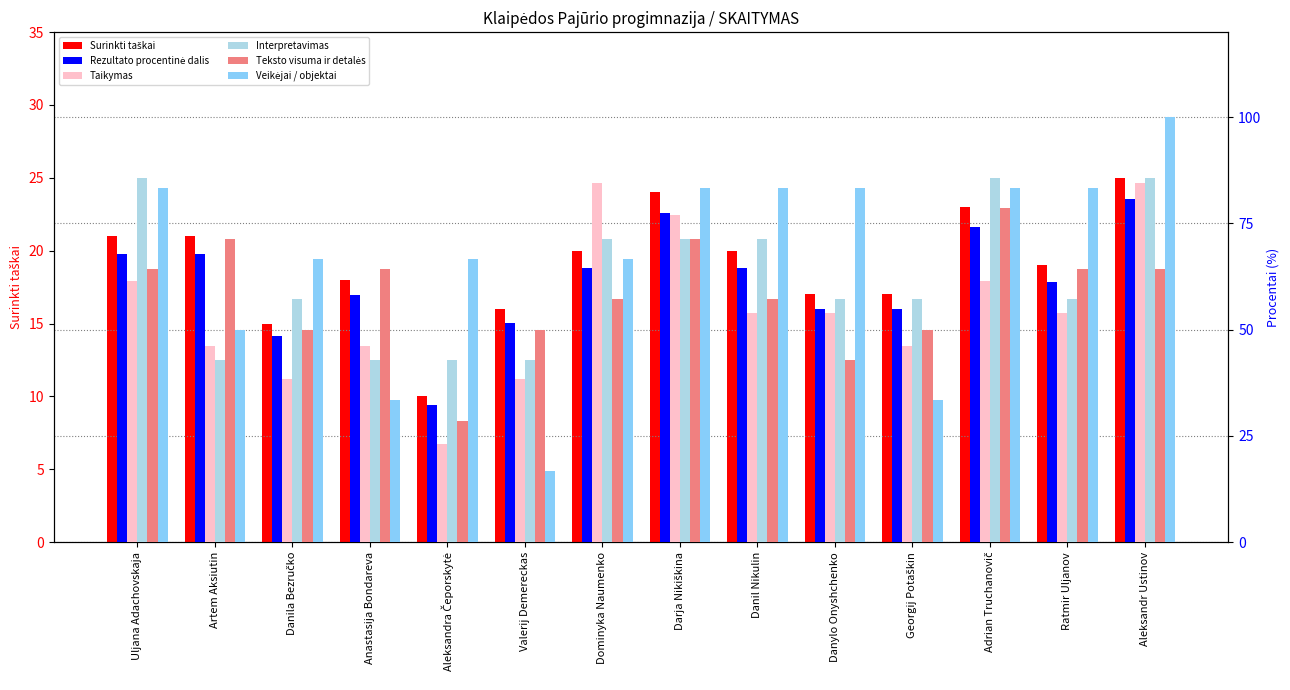

Rank the categories by Taikymas value from lowest to highest.

Aleksandra Čeporskytė, Danila Bezručko, Valerij Demereckas, Artem Aksiutin, Anastasija Bondareva, Georgij Potaškin, Danil Nikulin, Danylo Onyshchenko, Ratmir Uljanov, Uljana Adachovskaja, Adrian Truchanovič, Darja Nikiškina, Dominyka Naumenko, Aleksandr Ustinov